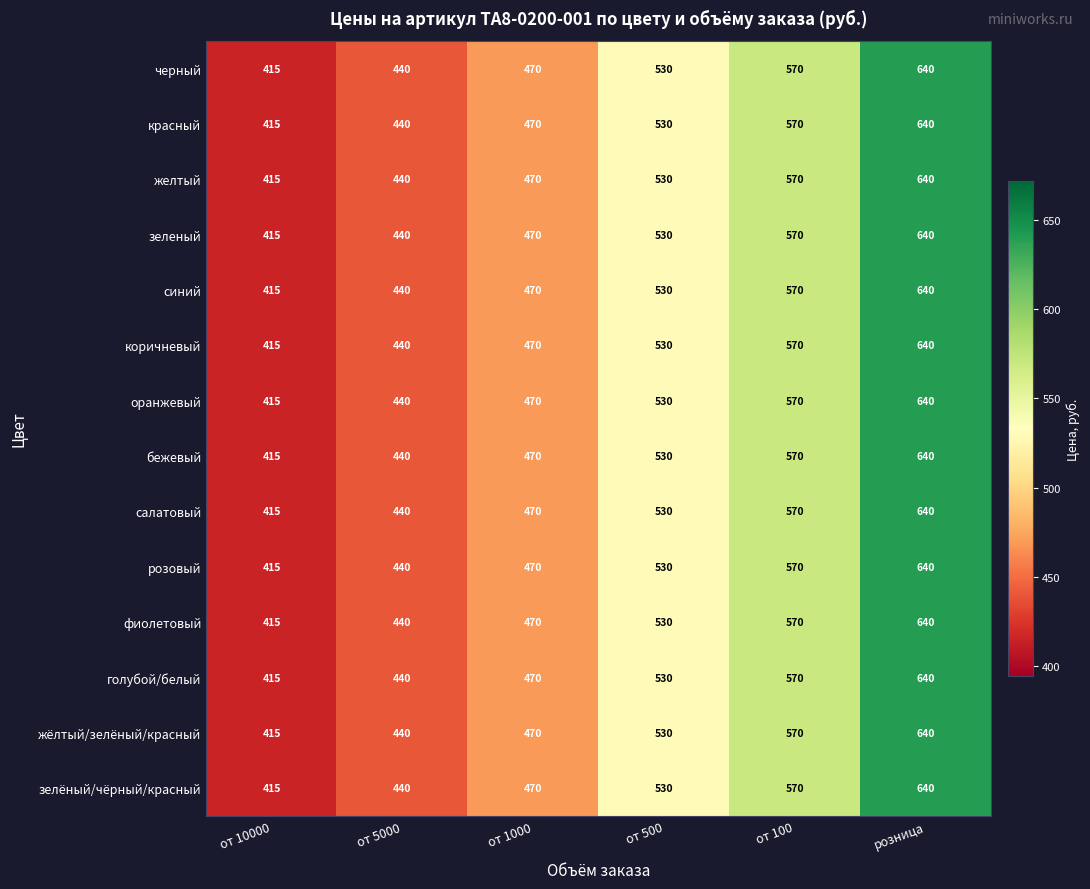

At which category is the sum across all series the highest?

розница